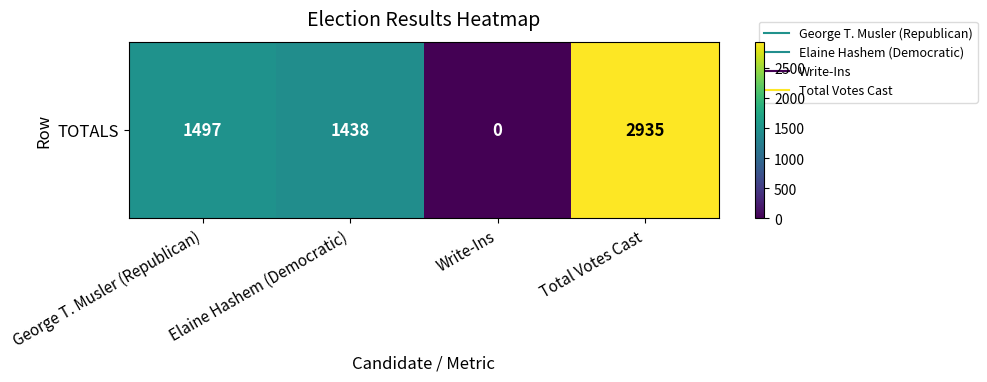

What is the sum of the values at Write-Ins and Elaine Hashem (Democratic)?

1438